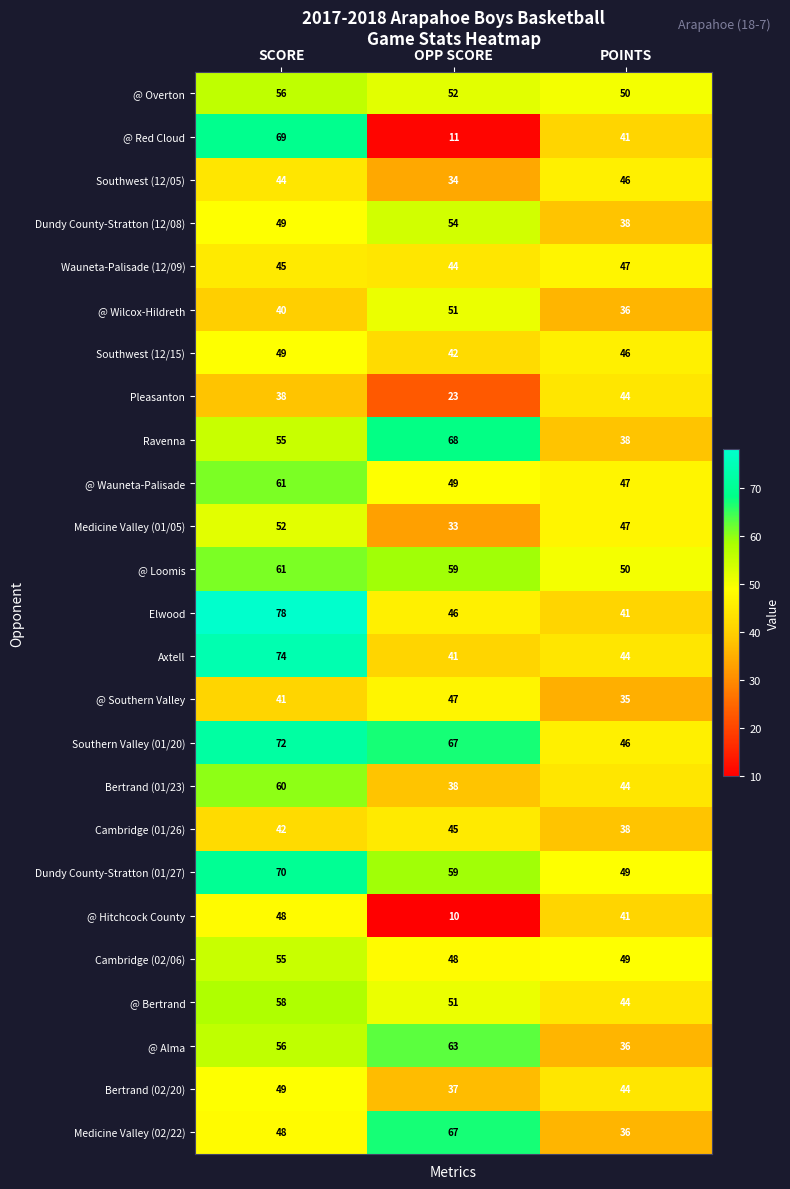

What is the sum of all @ Bertrand values?

153